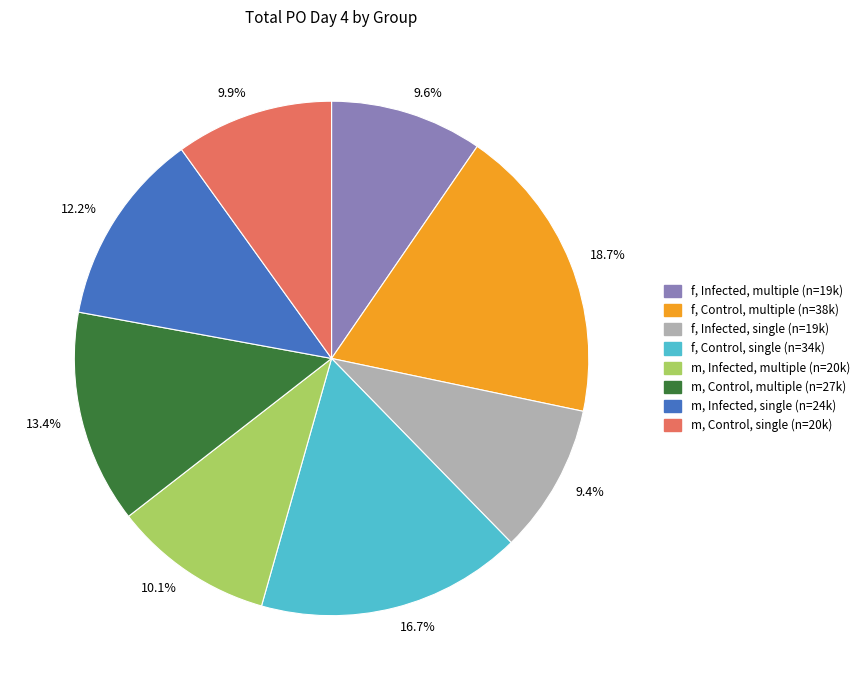

Does any single category account for the majority?

No